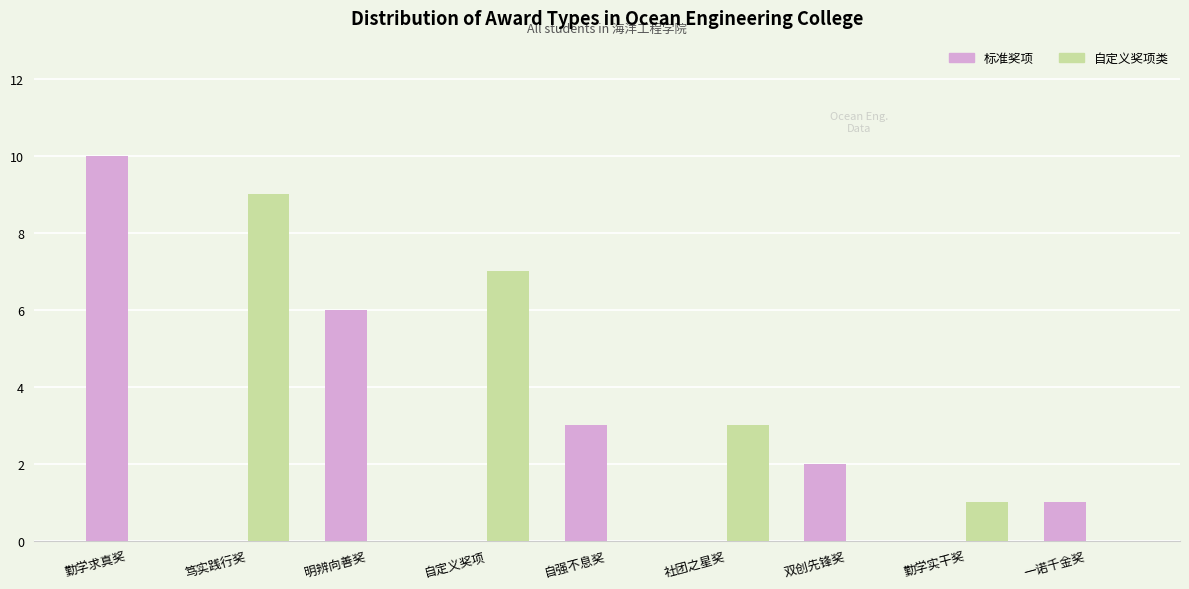

What is the spread (max minus min) of values at 勤学实干奖?

1